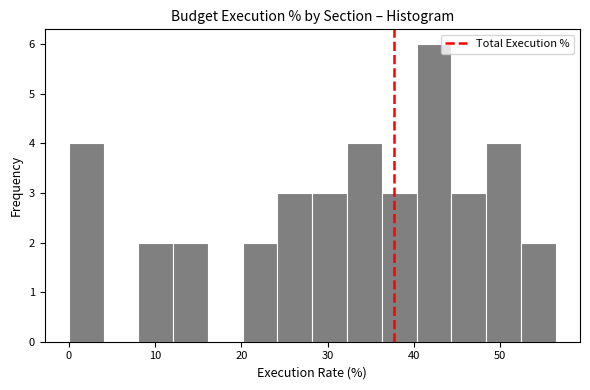

Reading left to right, list every bar in this chart as the range it spans on the x-axis followed by its height. Neither the bar edges nor the heights are printed on the chart, so give them approximately, as read against the axes.

0 to 4: 4
4 to 8: 0
8 to 12: 2
12 to 16: 2
16 to 20: 0
20 to 24: 2
24 to 28: 3
28 to 32: 3
32 to 36: 4
36 to 40: 3
40 to 44: 6
44 to 48: 3
48 to 52: 4
52 to 56: 2